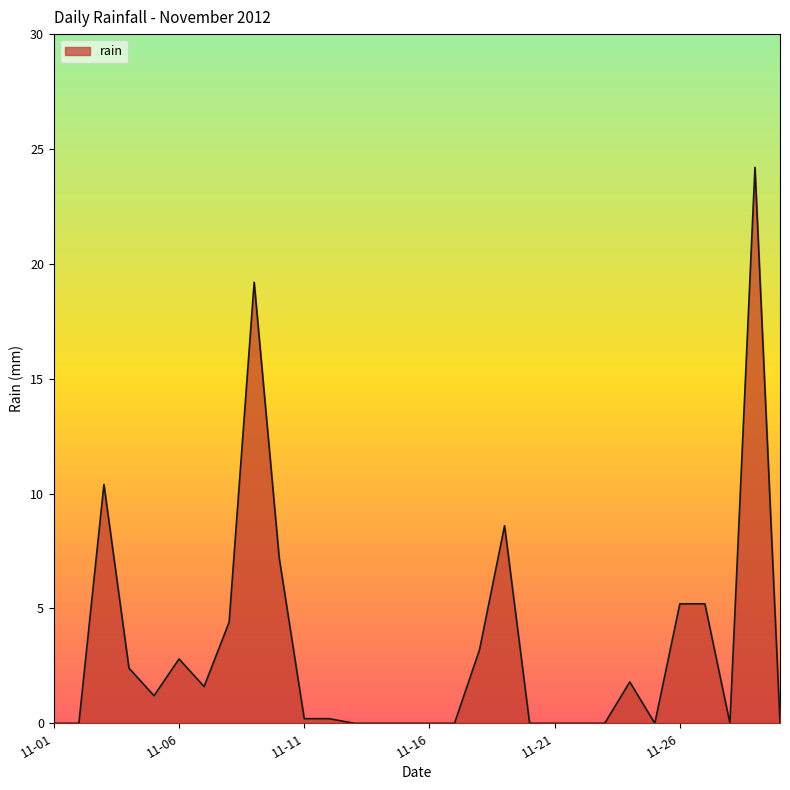

What is the maximum value shown in the chart?

24.2